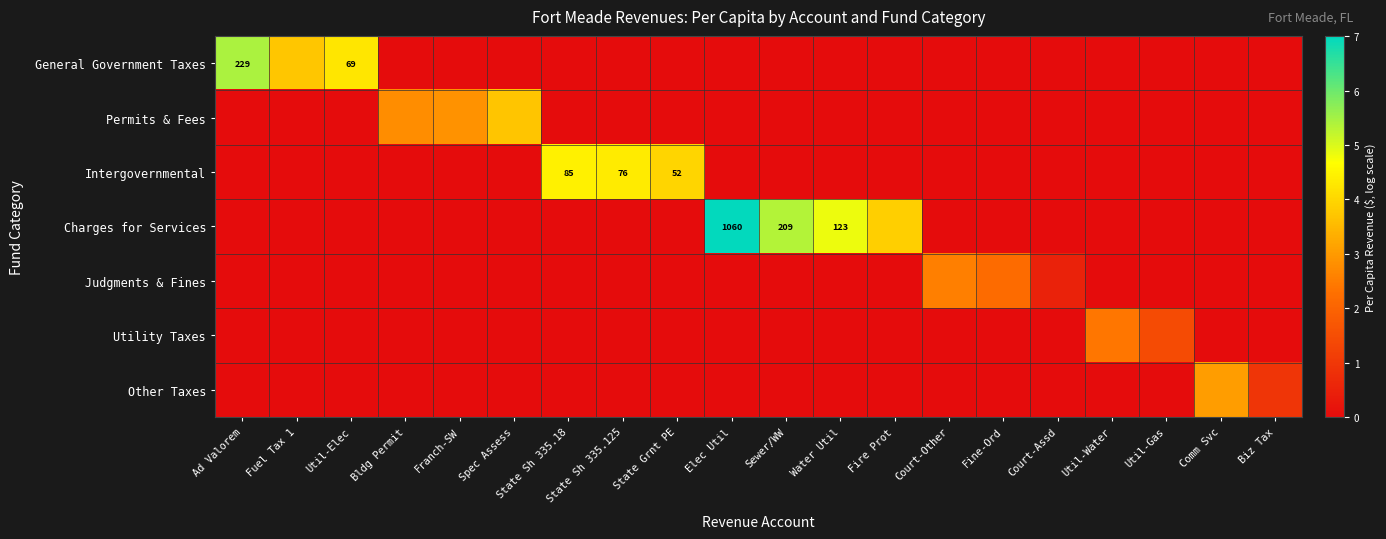

Between Bldg Permit and Sewer/WW, which series saw the biggest shift?

Charges for Services